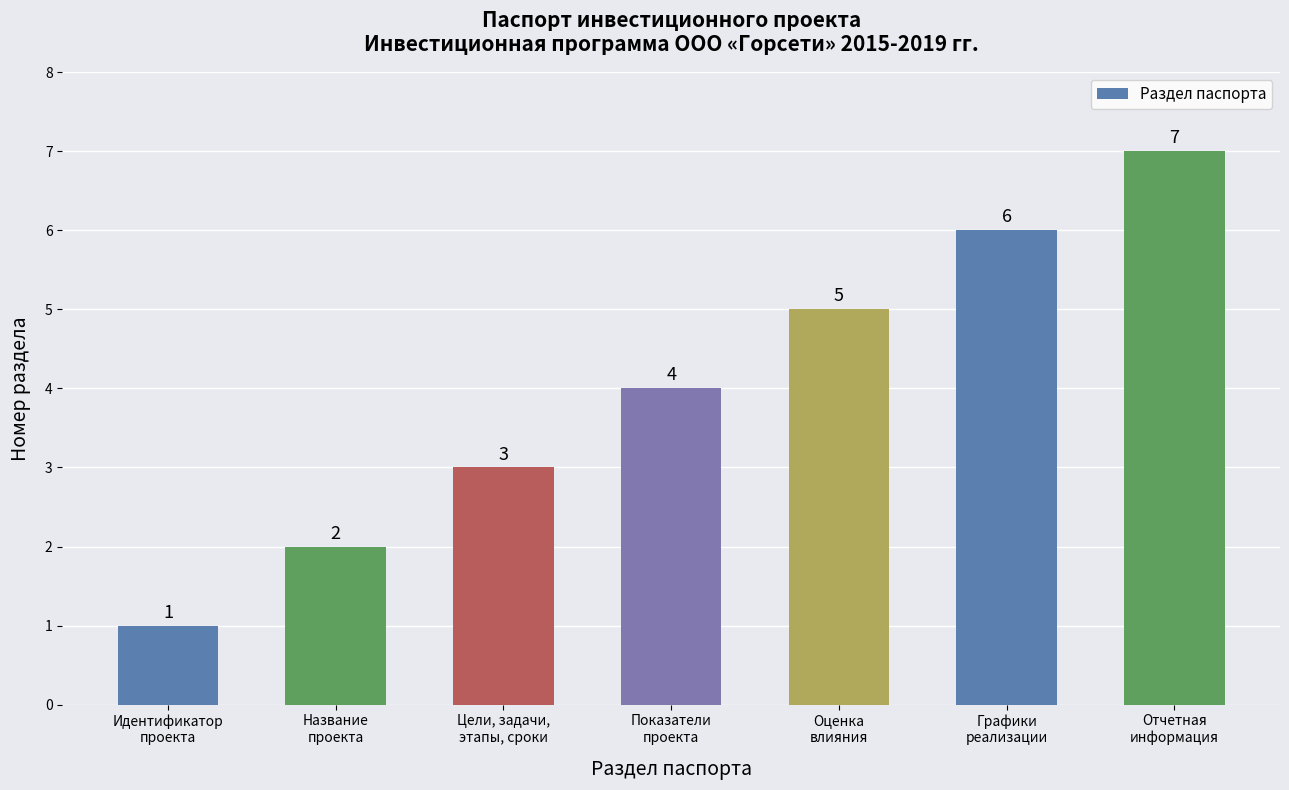

Count the number of data series in this chart.

1